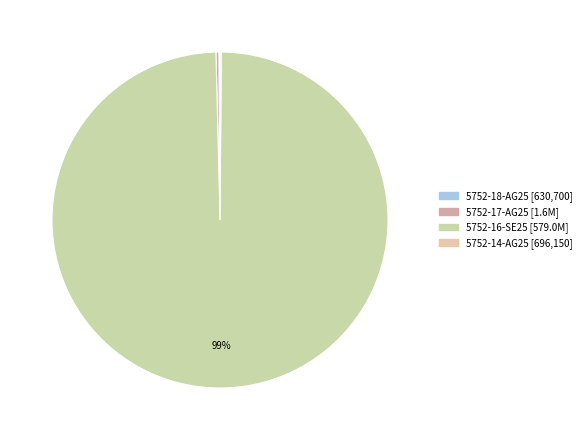

Is it true that 5752-18-AG25 is 0% of the pie?

True